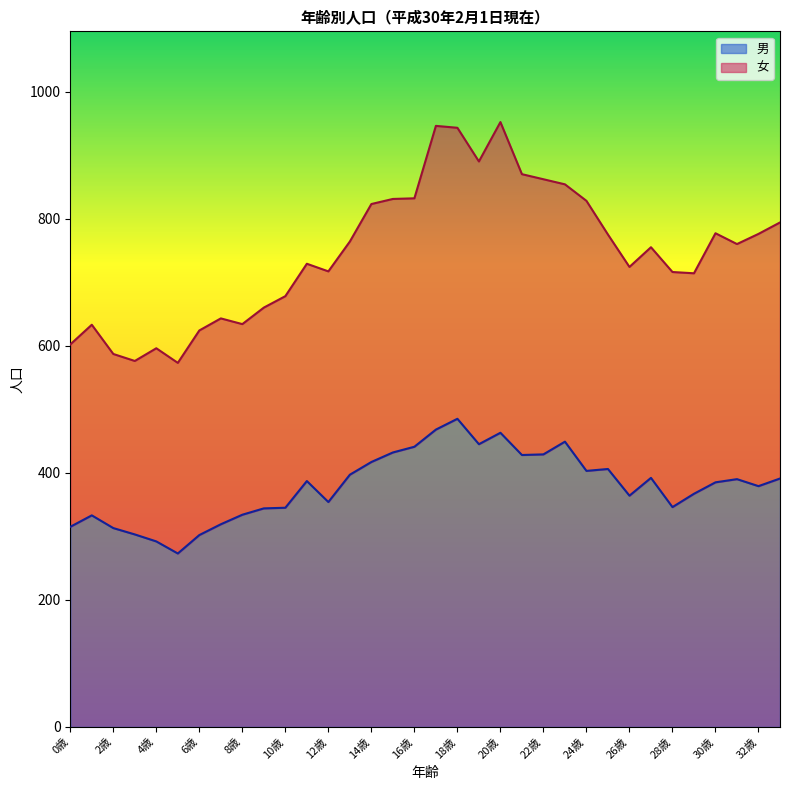

Reading left to right, extract all data points from this chart.

0歳=315	1歳=333	2歳=313	3歳=303	4歳=292	5歳=273	6歳=302	7歳=319	8歳=334	9歳=344	10歳=345	11歳=387	12歳=354	13歳=397	14歳=417	15歳=432	16歳=441	17歳=468	18歳=485	19歳=445	20歳=463	21歳=428	22歳=429	23歳=449	24歳=403	25歳=406	26歳=364	27歳=392	28歳=346	29歳=367	30歳=385	31歳=390	32歳=379	33歳=391